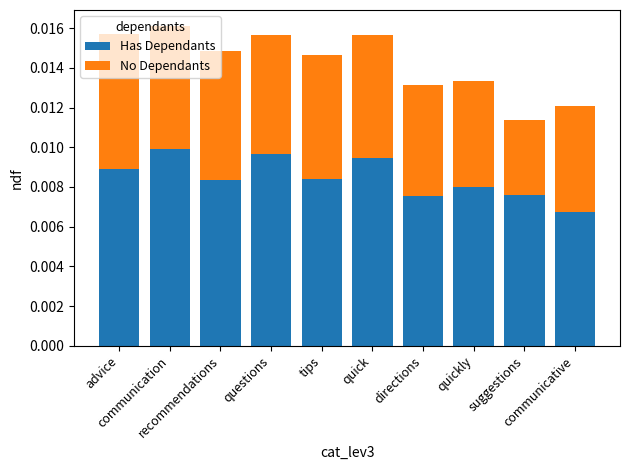

How many Has Dependants values are between 0 and 1?

10